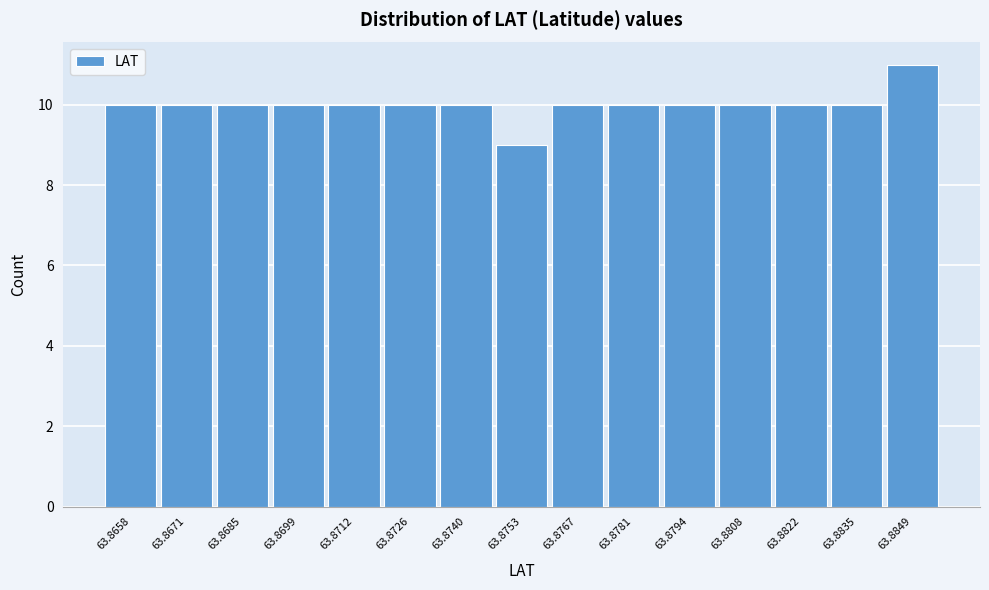

Reading left to right, what are all the values shown in this chart?

63.8658=10	63.8671=10	63.8685=10	63.8699=10	63.8712=10	63.8726=10	63.8740=10	63.8753=9	63.8767=10	63.8781=10	63.8794=10	63.8808=10	63.8822=10	63.8835=10	63.8849=11